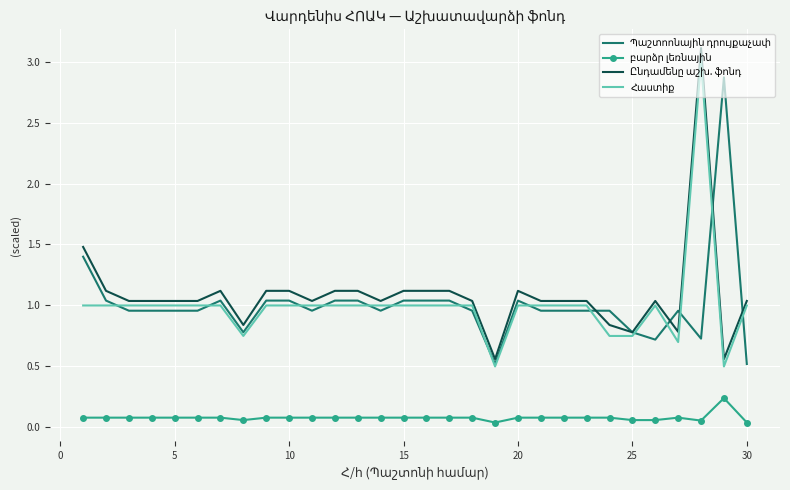

What is the greatest value displayed?

3.1